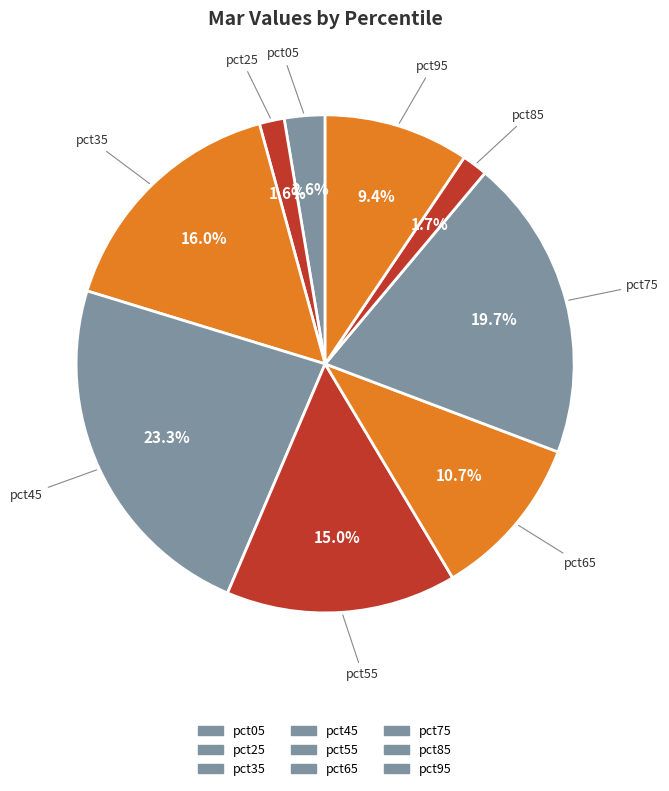

How many slices are in this pie chart?

9